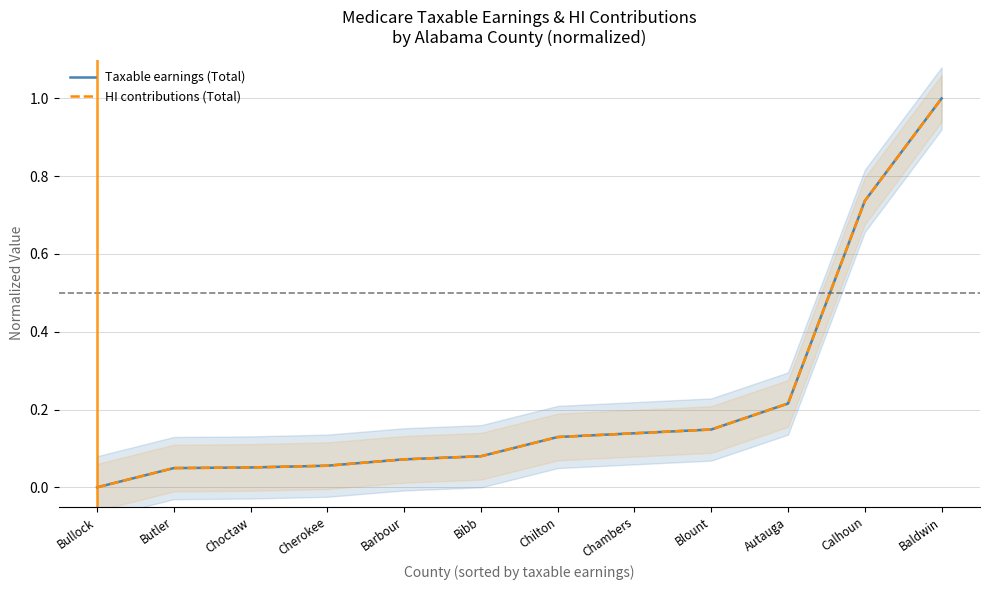

How many positive values does the HI contributions (Total) series have?

11